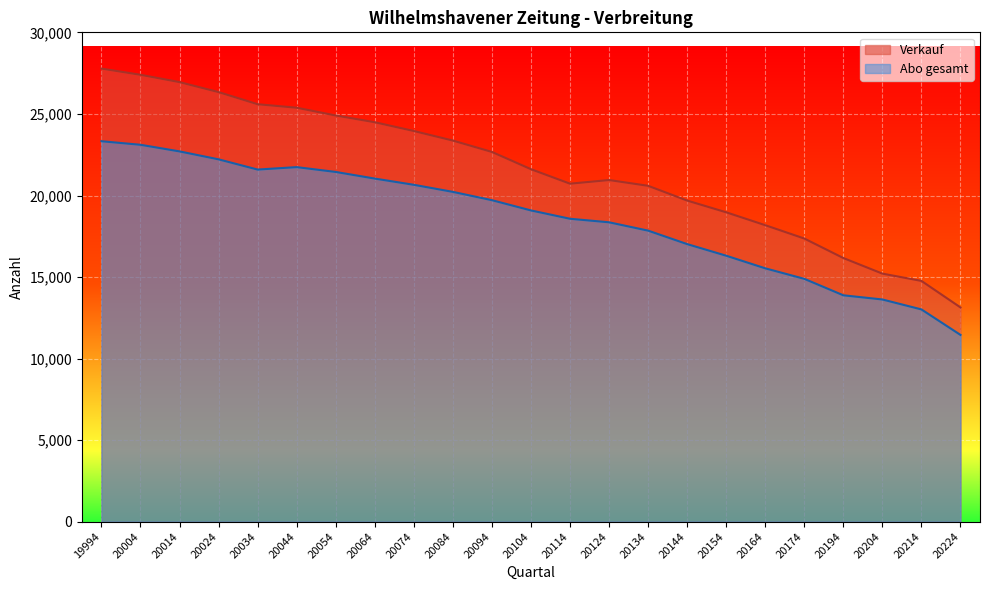

True or false: Abo gesamt and Verkauf cross at least once.

False